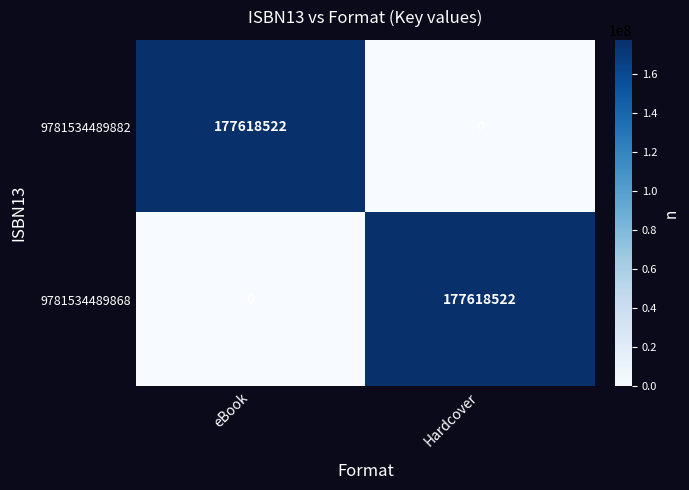

Rank the categories by 9781534489868 value from highest to lowest.

Hardcover, eBook